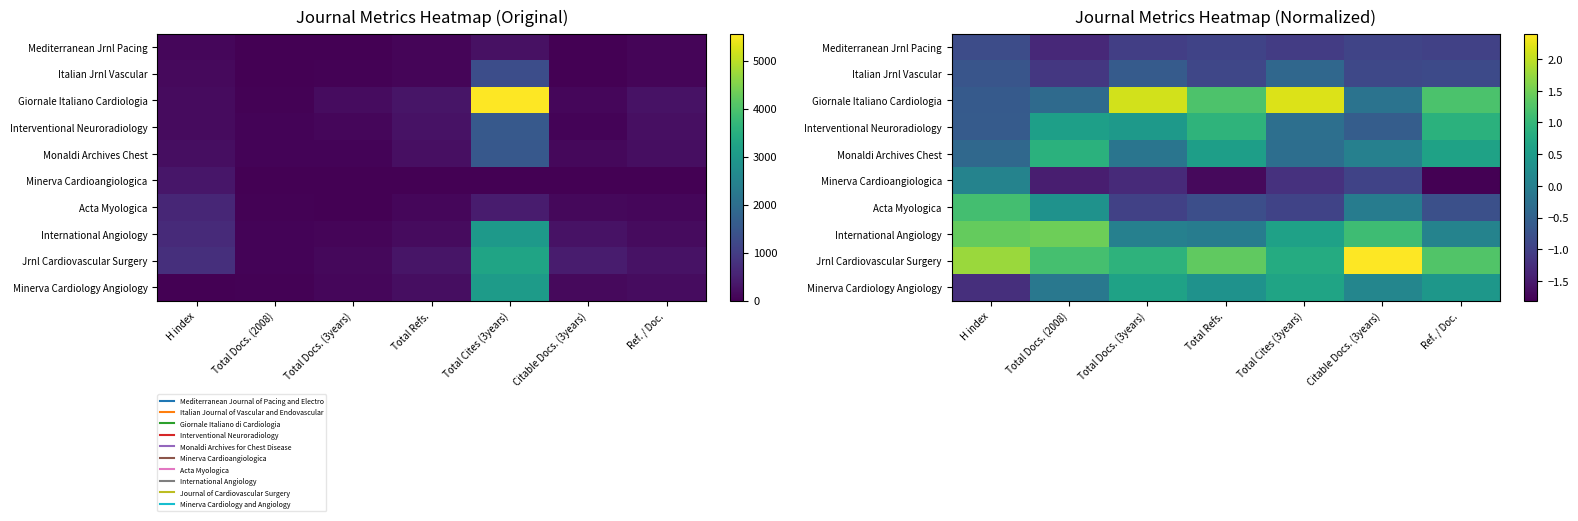

At how many categories does at least one series exceed 0?

7